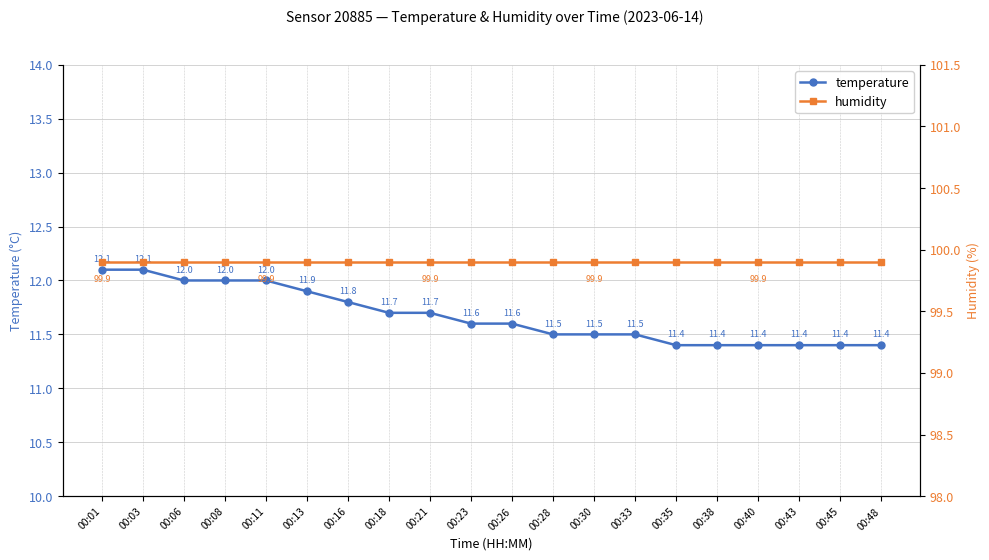

Rank the series by their maximum value, from highest to lowest.

humidity, temperature